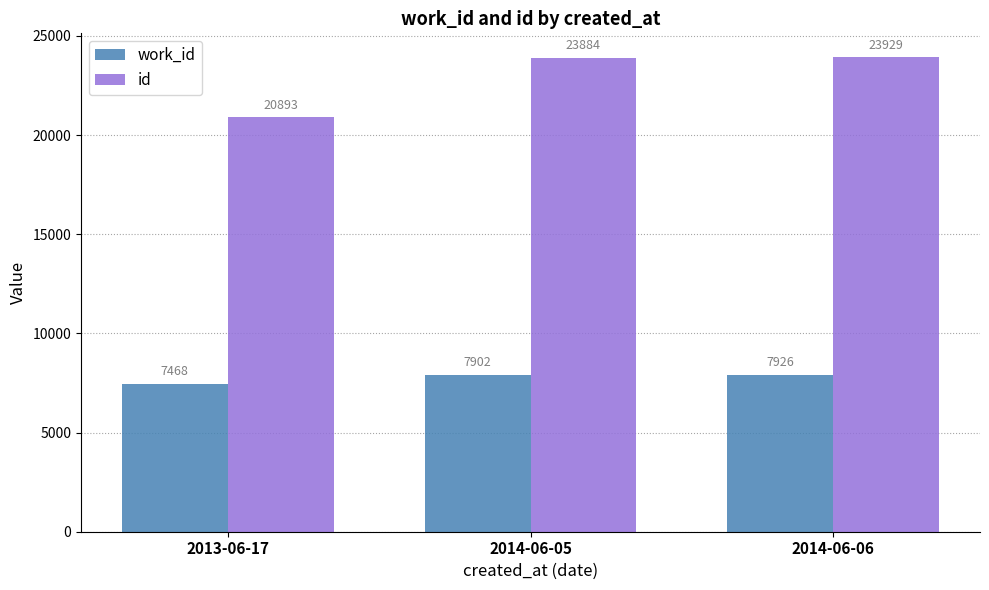

Which series changed the most between 2013-06-17 and 2014-06-05?

id